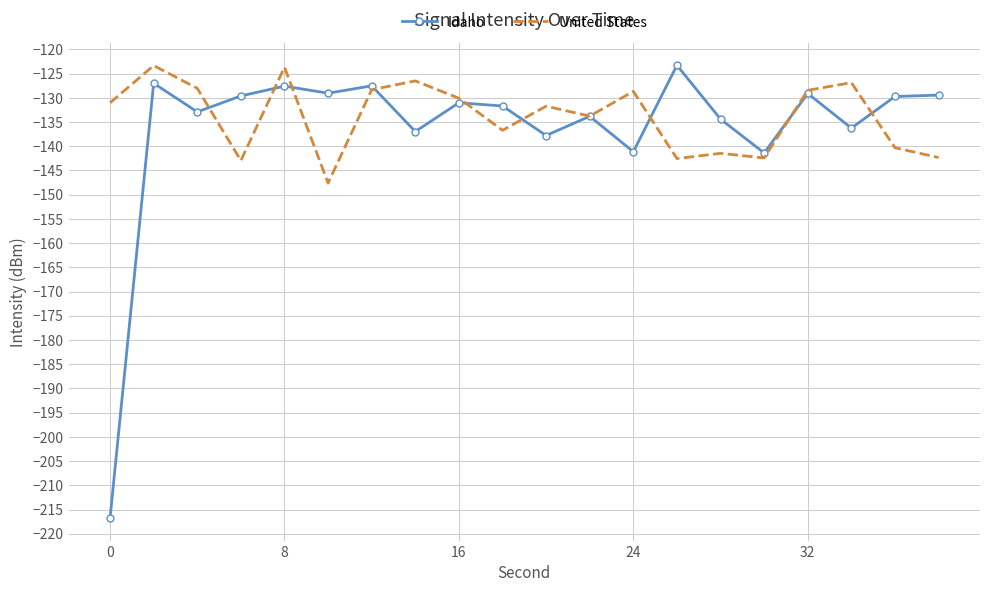

What is the highest value of the Idaho series?

-123.3